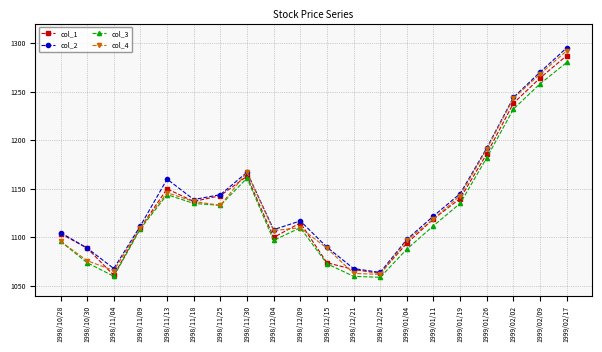

Which series changed the most between 1998/11/18 and 1999/01/11?

col_3